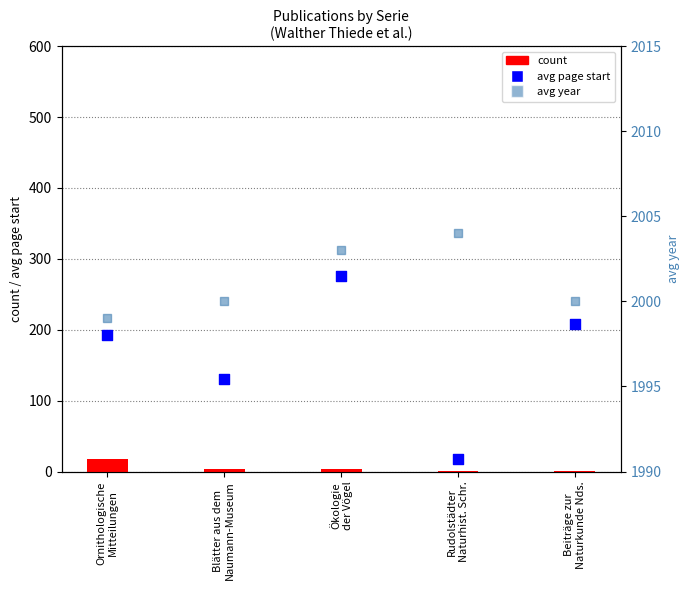

Which series reaches the minimum Y coordinate?

count